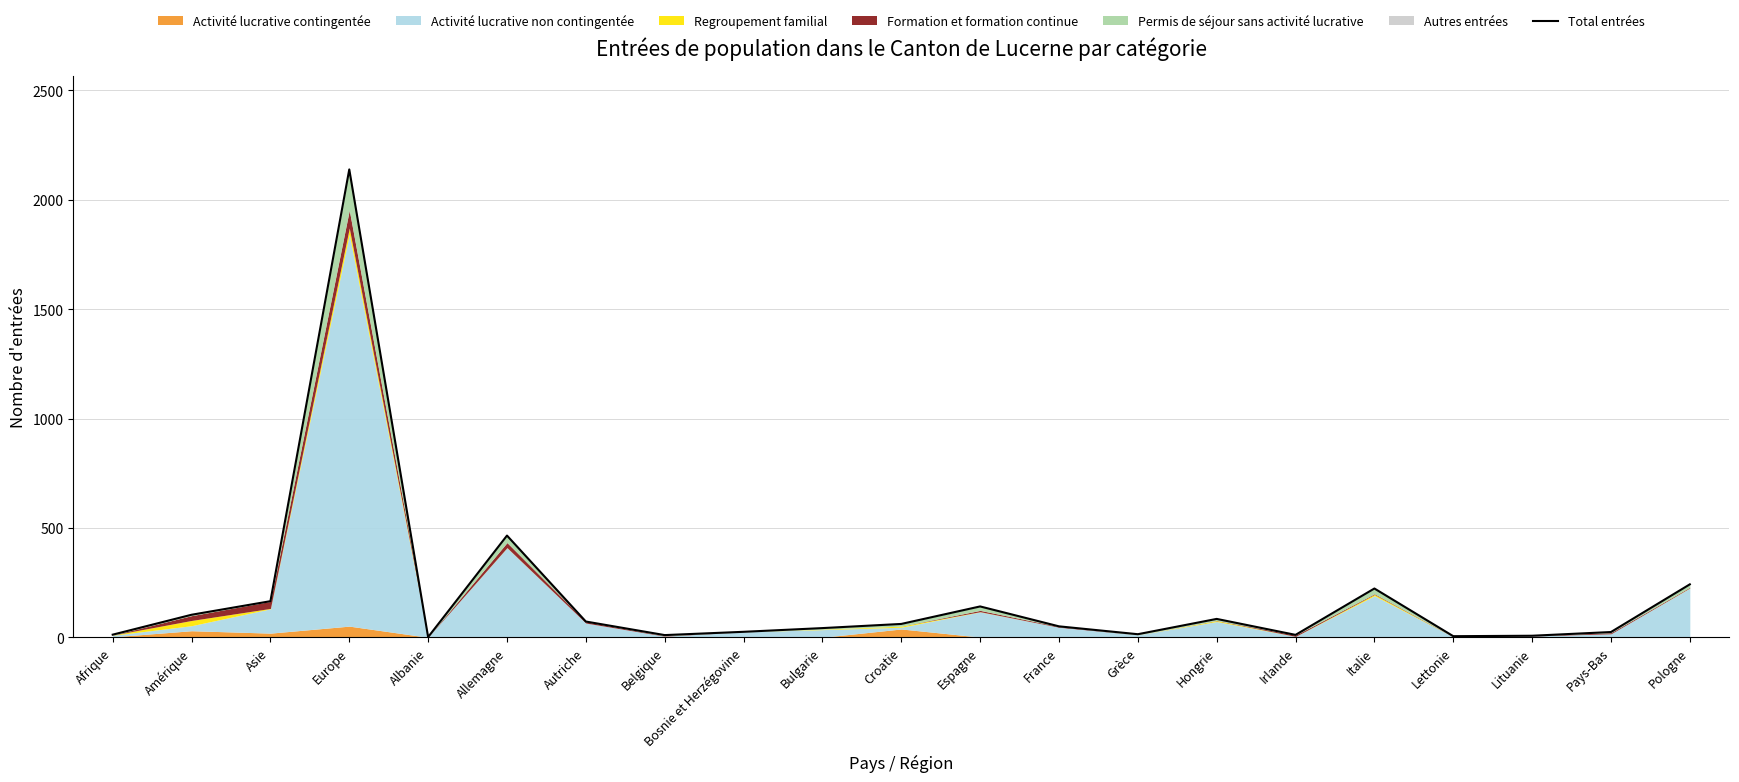

What is the maximum value shown in the chart?

2139